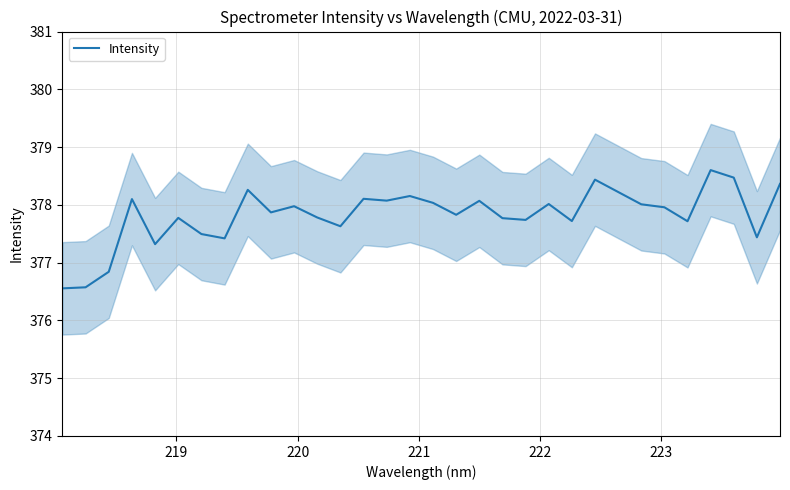

How many values exceed 377?

29